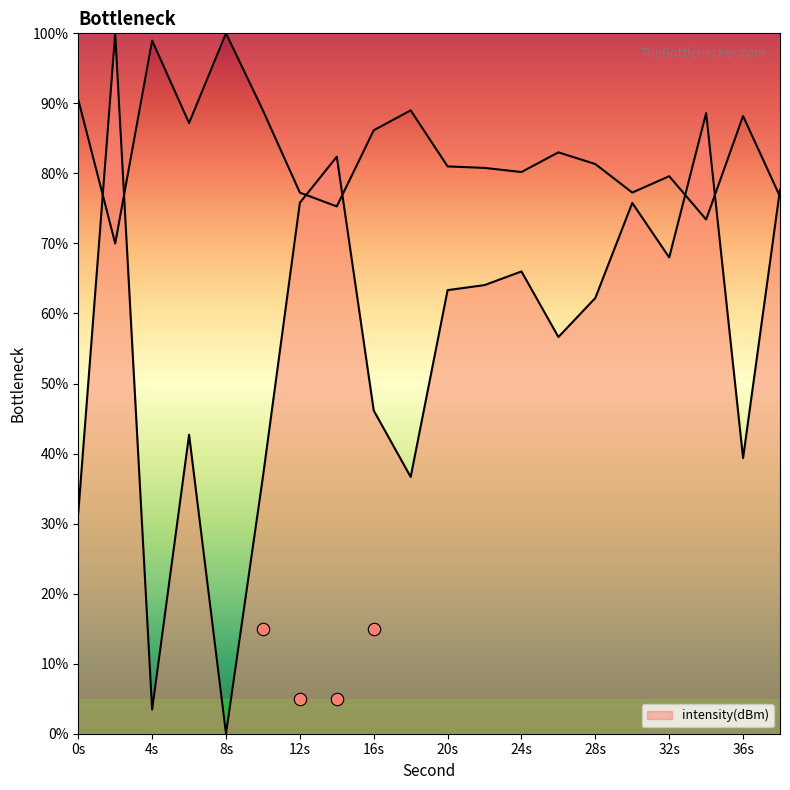

What is the ratio of the value at 22 to the value at 34?

0.7